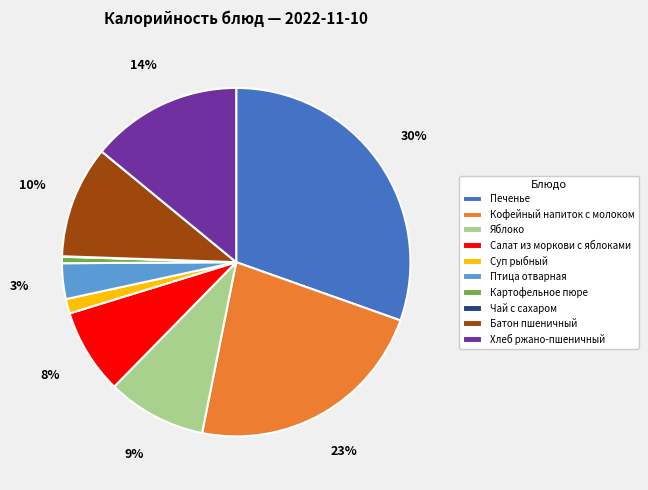

To the nearest percent, what is the difference between the largest and smallest slice percentages?

30%